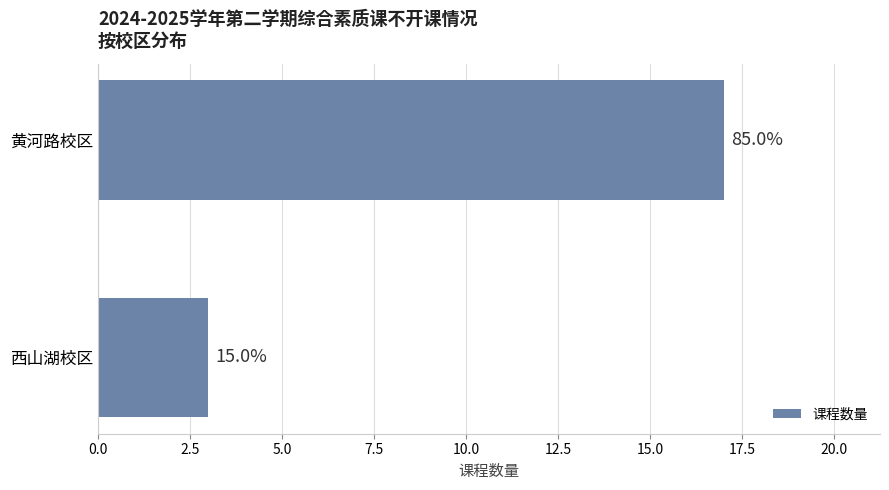

Are the bars horizontal?

Yes